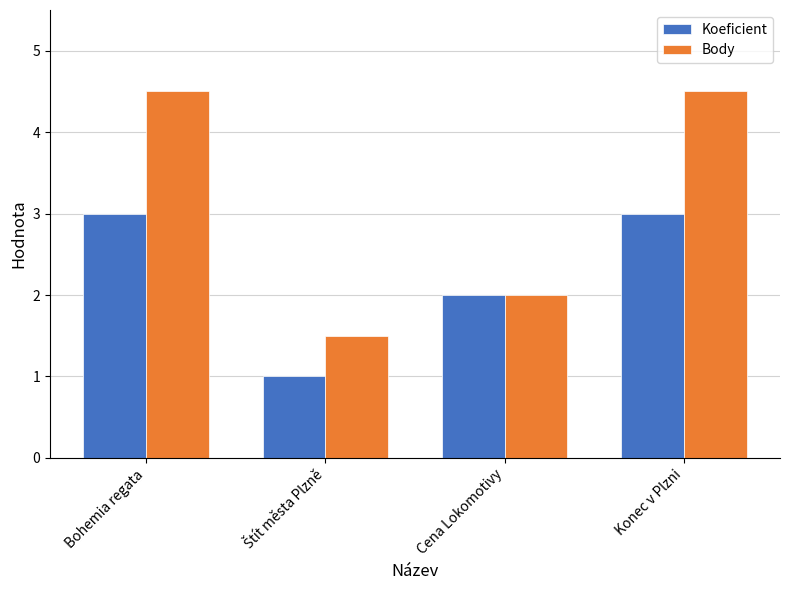

Reading left to right, what are all the values shown in this chart?

Koeficient: 3.0	1.0	2.0	3.0
Body: 4.5	1.5	2.0	4.5